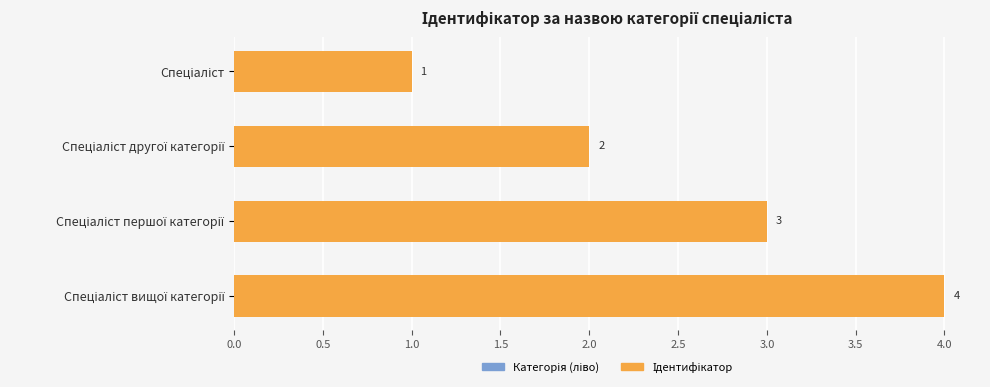

What is the difference between the maximum and minimum values?

3